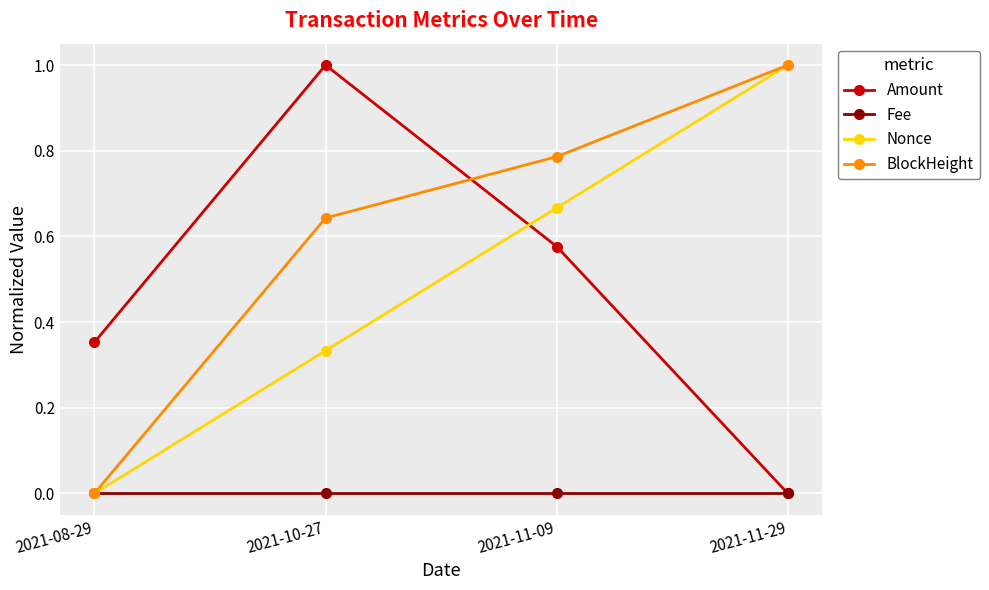

What are all the series names shown in the legend?

Amount, Fee, Nonce, BlockHeight